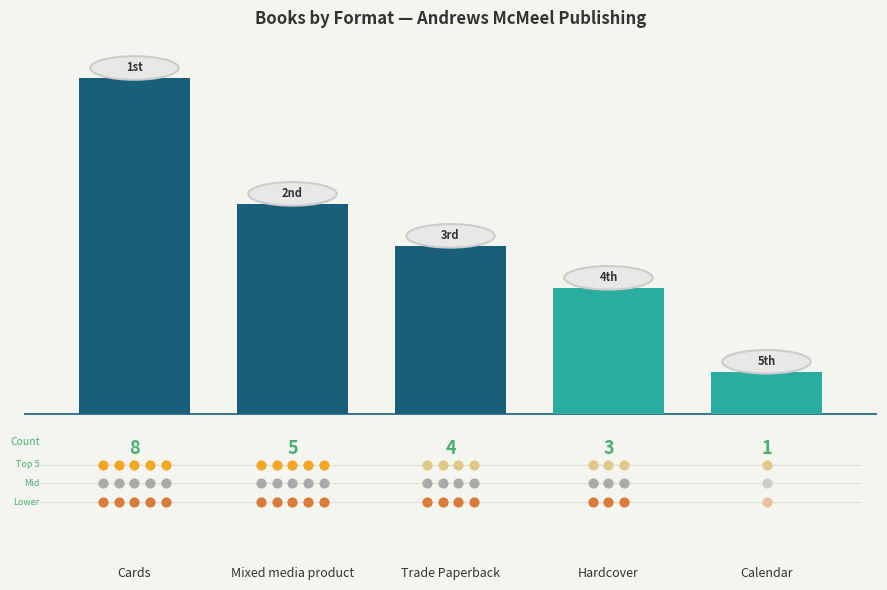

What is the change in value from Cards to Trade Paperback?

-4